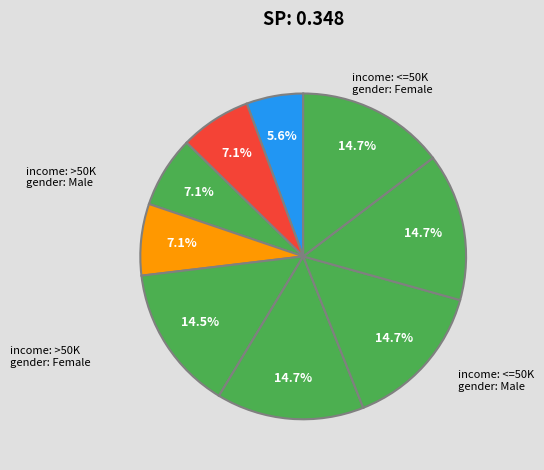

Count the number of slices in the pie.

9